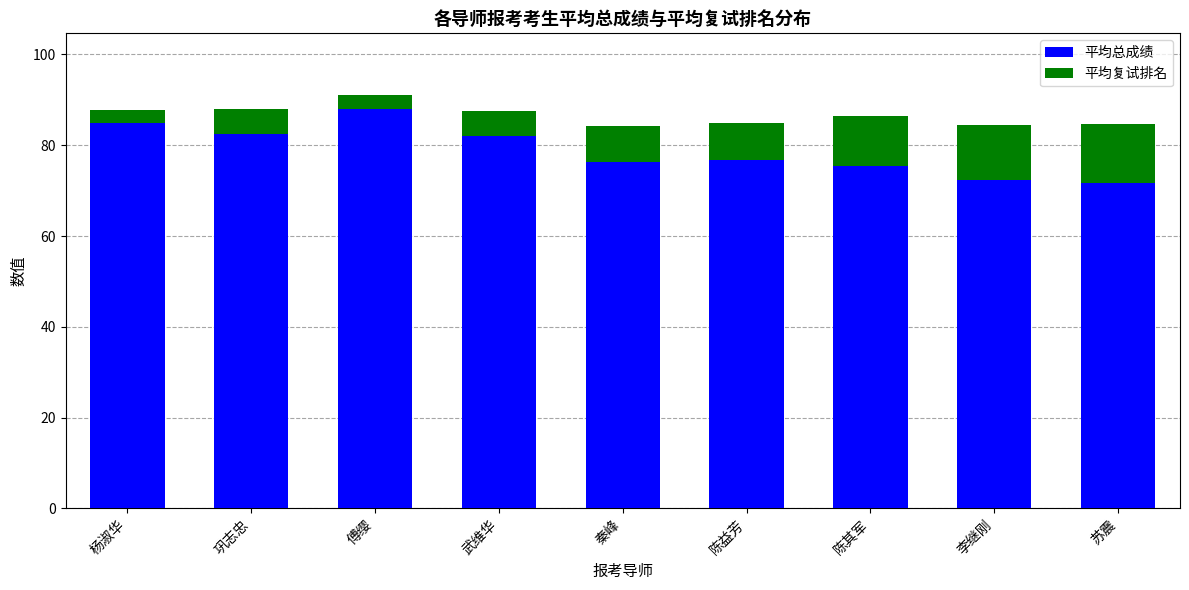

What is the total value across all series at 武维华?

87.5